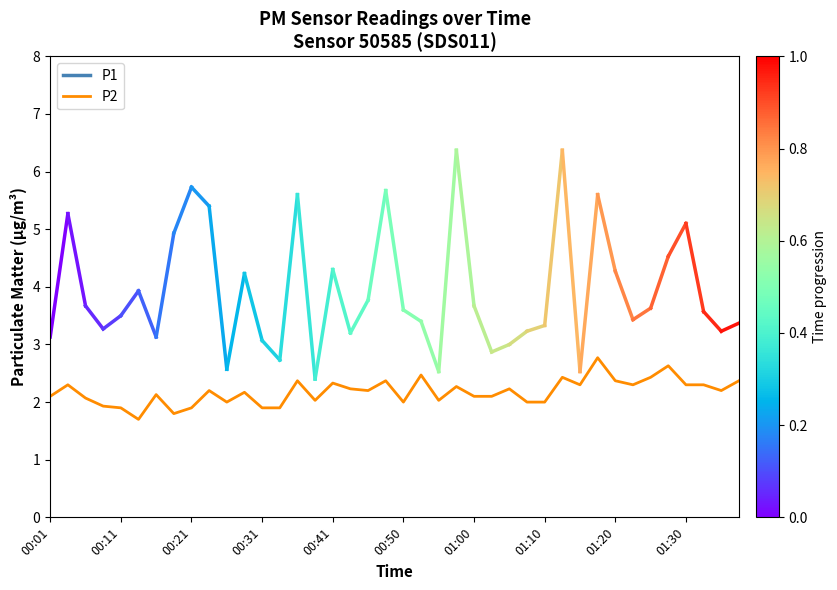

True or false: there are more than 0 points higher than both neighbors.

True